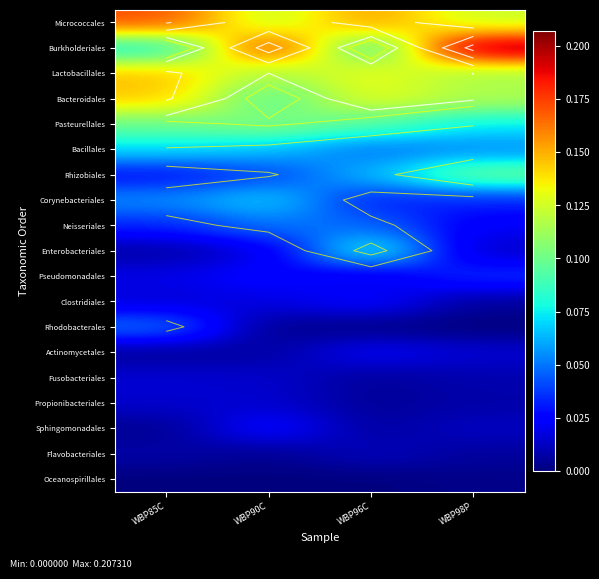

Is it true that Oceanospirillales equals 0.0 at WBP85C?

True